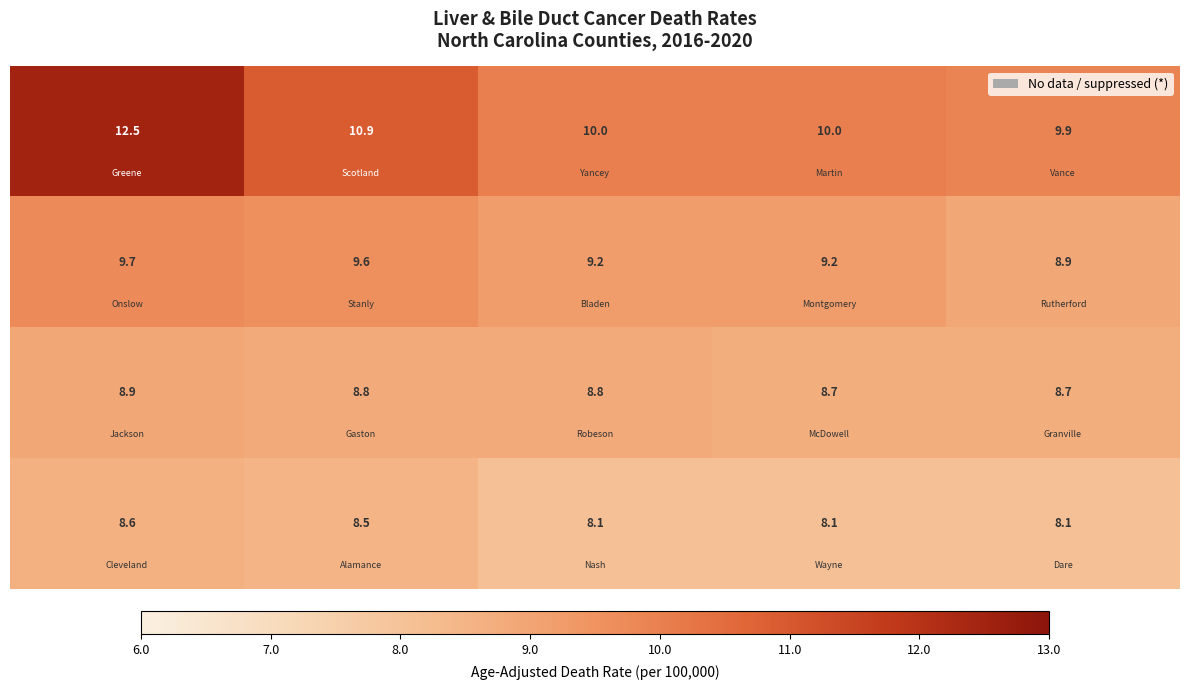

What is the minimum value shown in the chart?

8.1